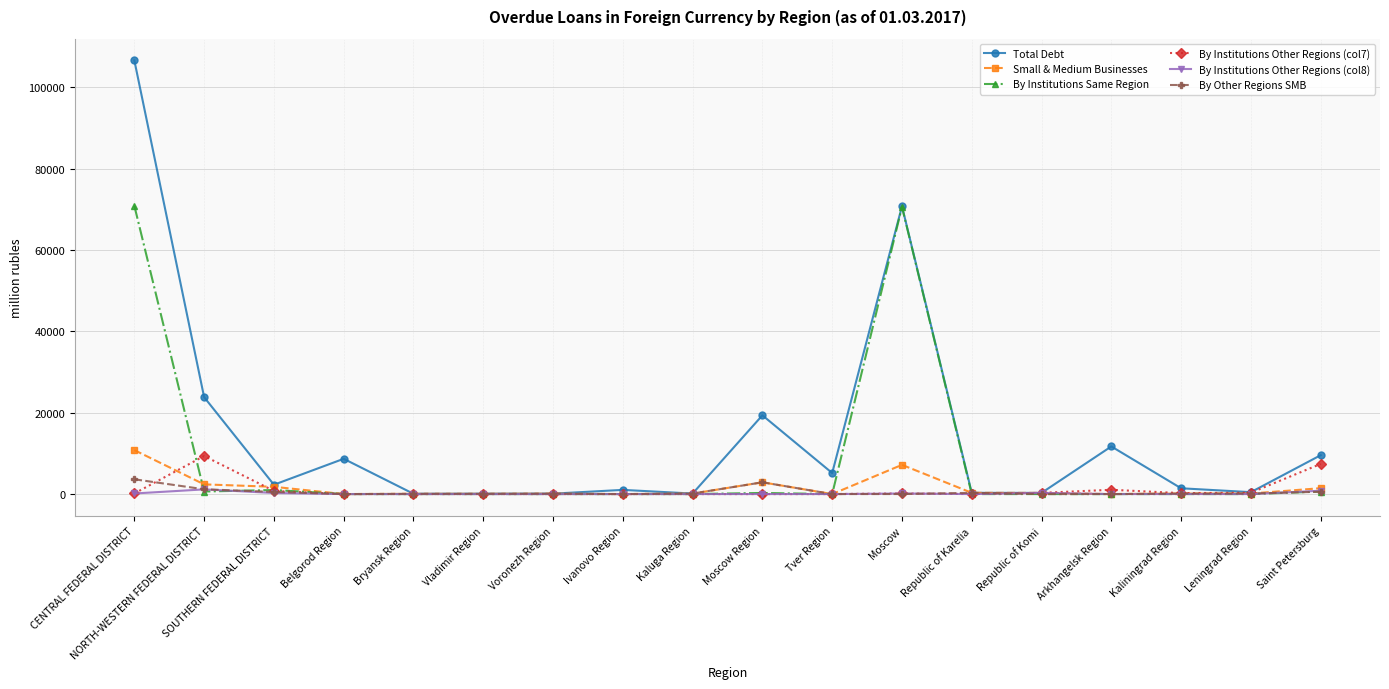

What are all the series names shown in the legend?

Total Debt, Small & Medium Businesses, By Institutions Same Region, By Institutions Other Regions (col7), By Institutions Other Regions (col8), By Other Regions SMB